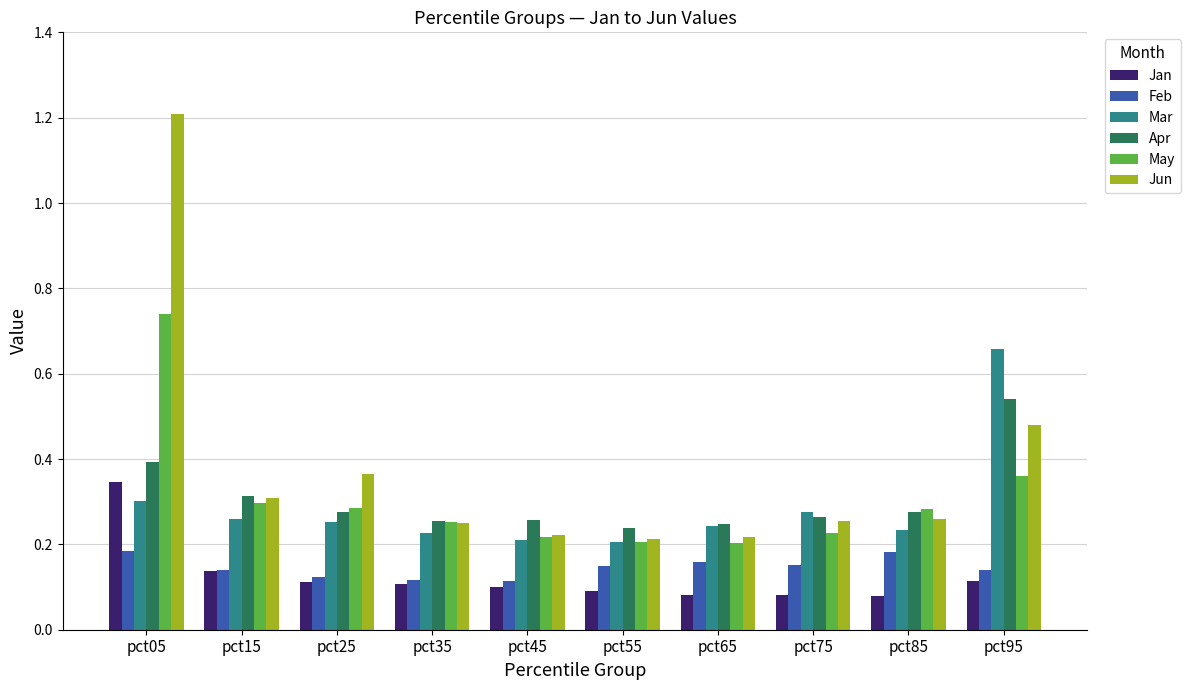

What are all the series names shown in the legend?

Jan, Feb, Mar, Apr, May, Jun